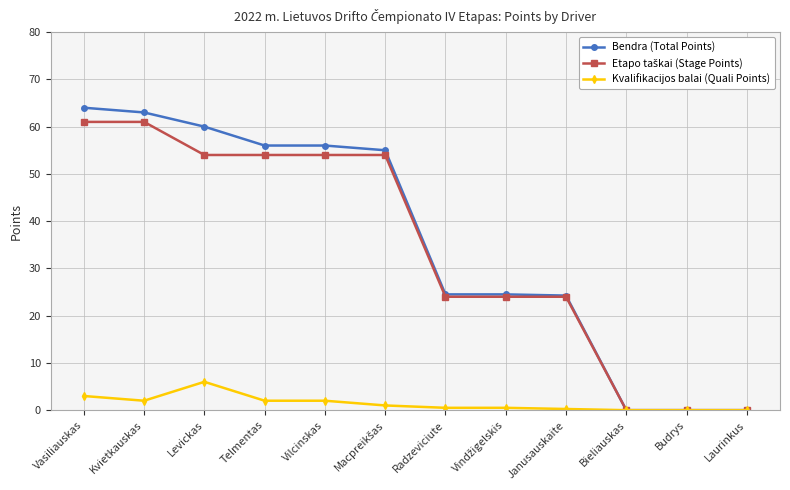

What is the maximum value shown in the chart?

64.0